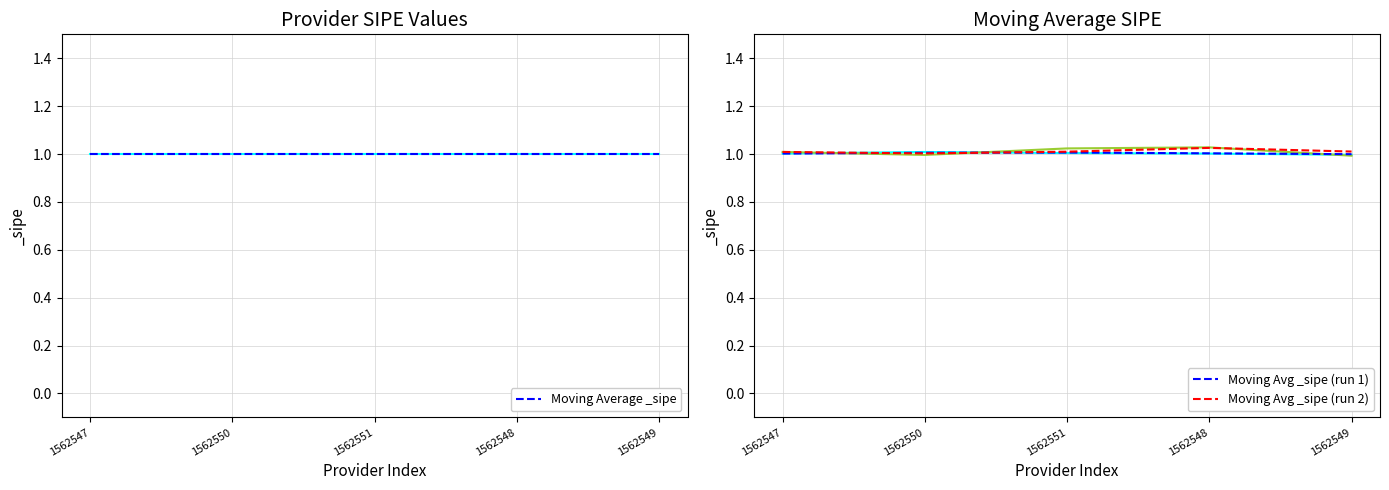

What is the smallest value displayed?

1.0